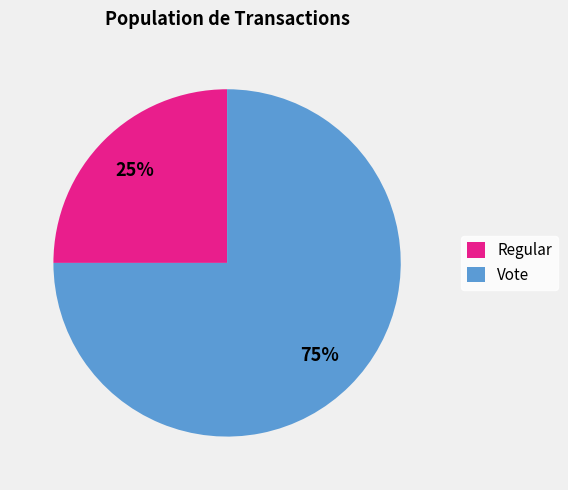

The Regular slice represents 13% of the pie. True or false?

False